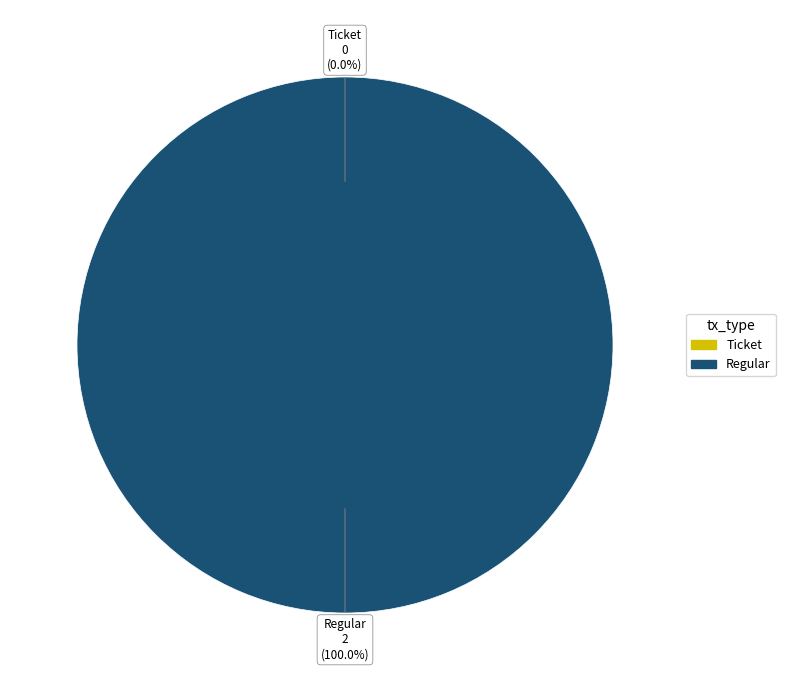

Count the number of slices in the pie.

2